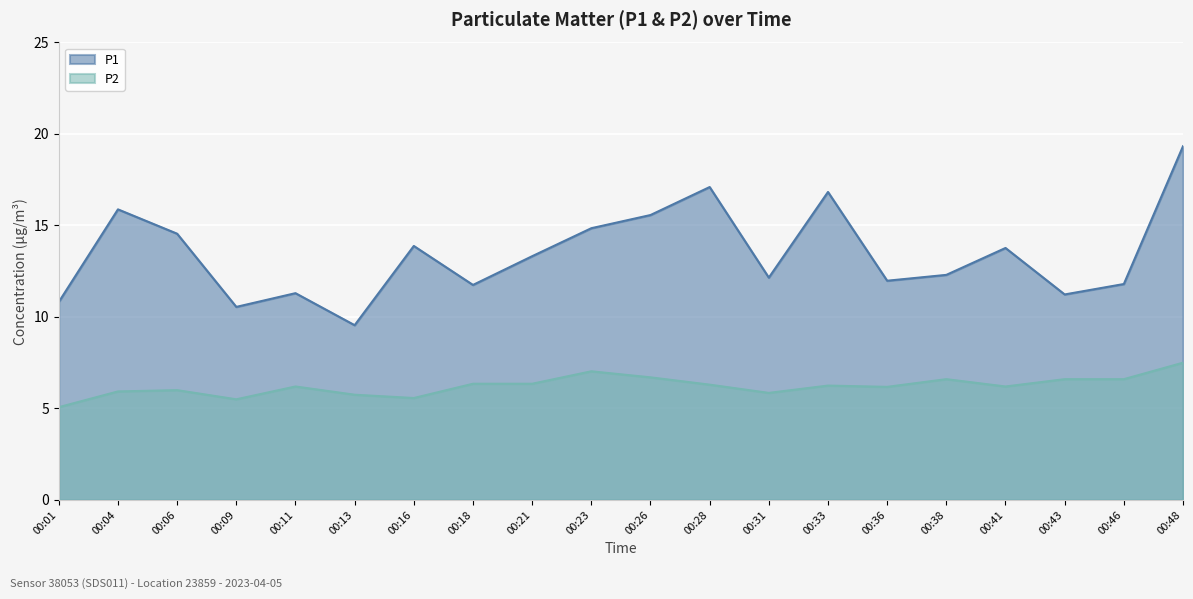

What is the total value across all series at 00:18?

18.1